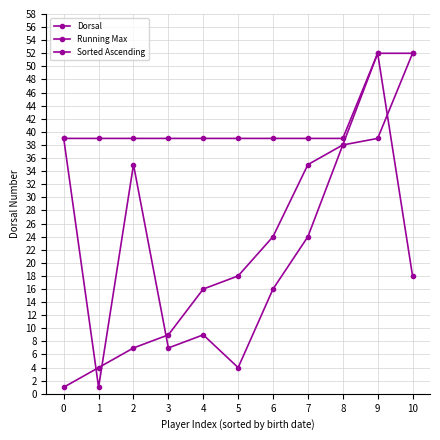

True or false: Running Max and Sorted Ascending cross at least once.

False